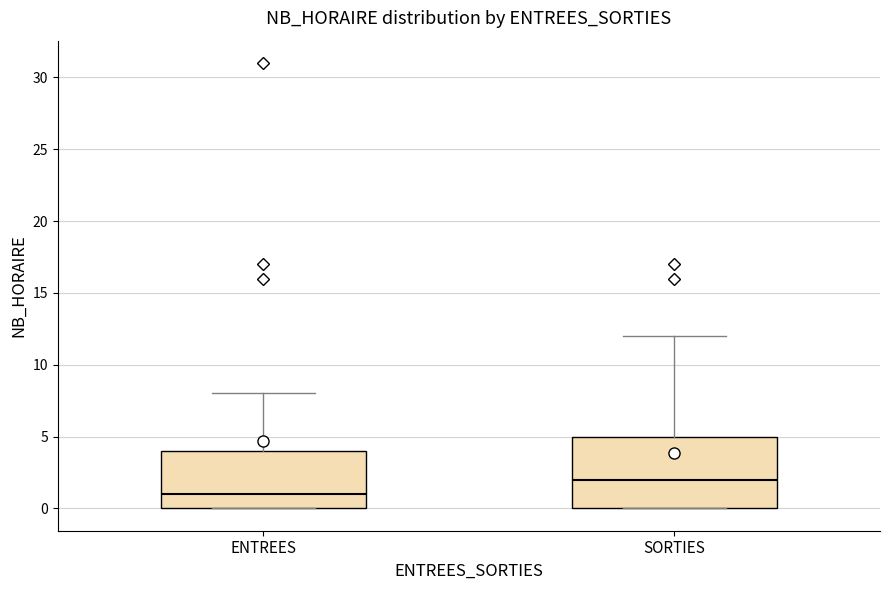

Reading left to right, transcribe this box plot: for each box, give where its median line is, the range the box spans, and where its two whiskers end, as read against the y-axis. The values are not printed on the chart, so give them approximately, as read against the axis.

ENTREES: median 1, box 0 to 4, whiskers 0 to 8
SORTIES: median 2, box 0 to 5, whiskers 0 to 12